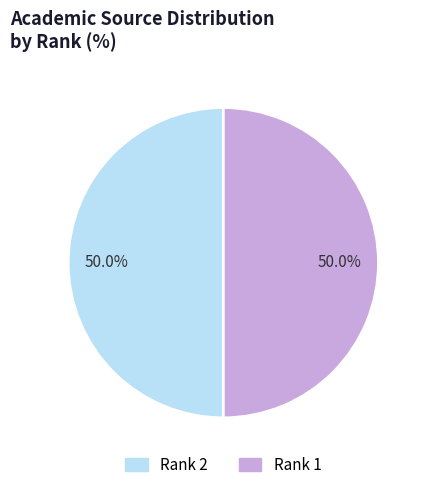

How many slices are in this pie chart?

2